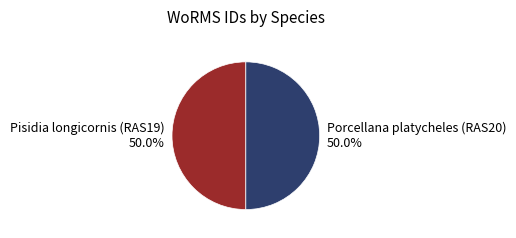

Approximately how many times larger is the value at Pisidia longicornis (RAS19) compared to Porcellana platycheles (RAS20)?

1.0